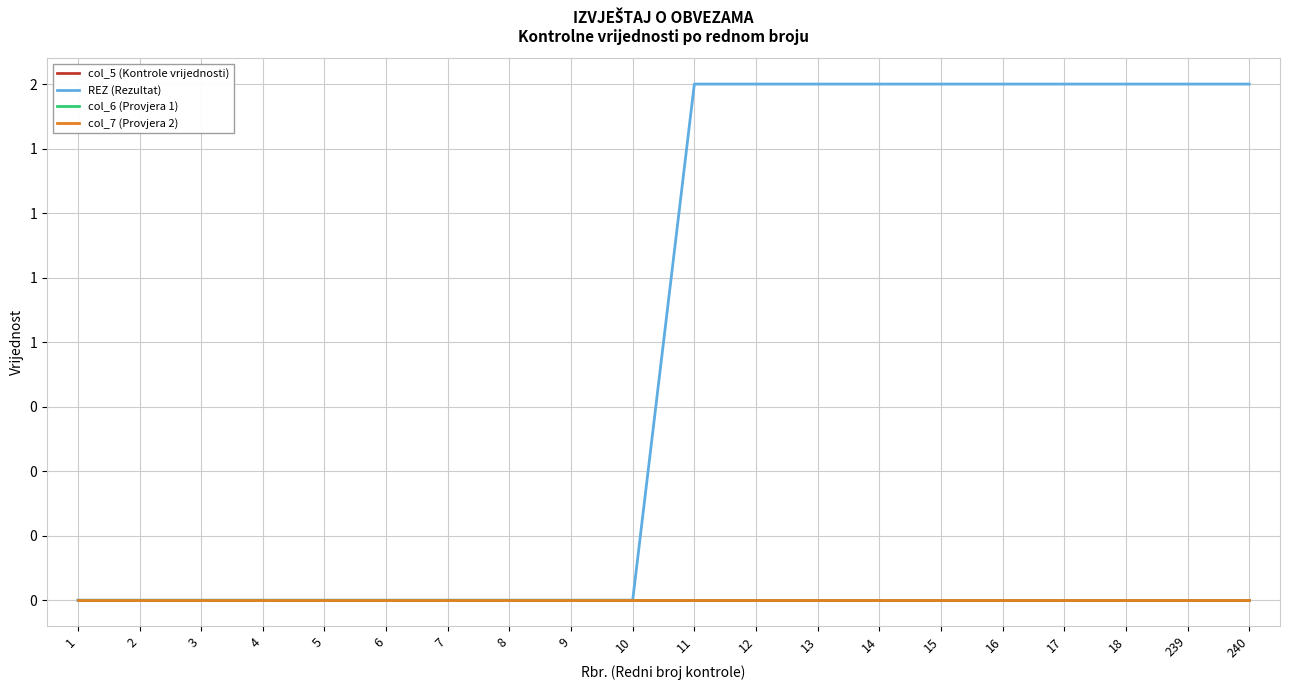

True or false: REZ (Rezultat) and col_5 (Kontrole vrijednosti) cross at least once.

False